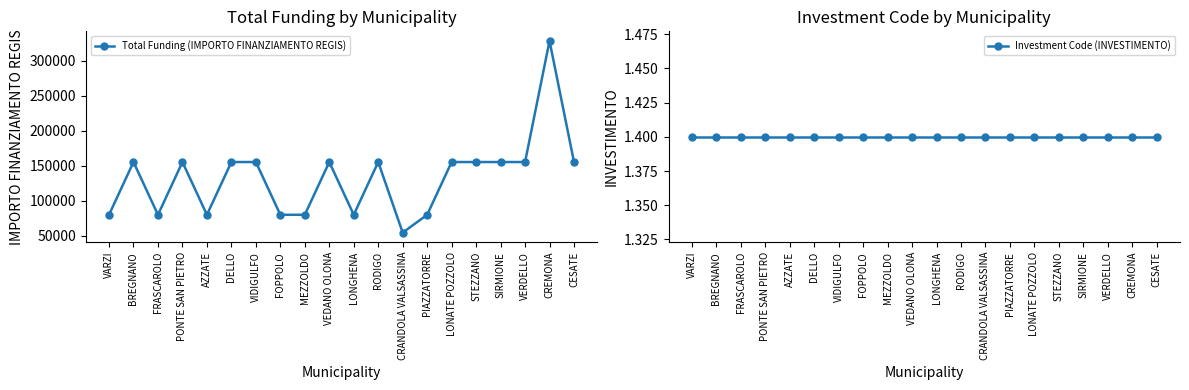

Is this an area chart (filled region under the line)?

No